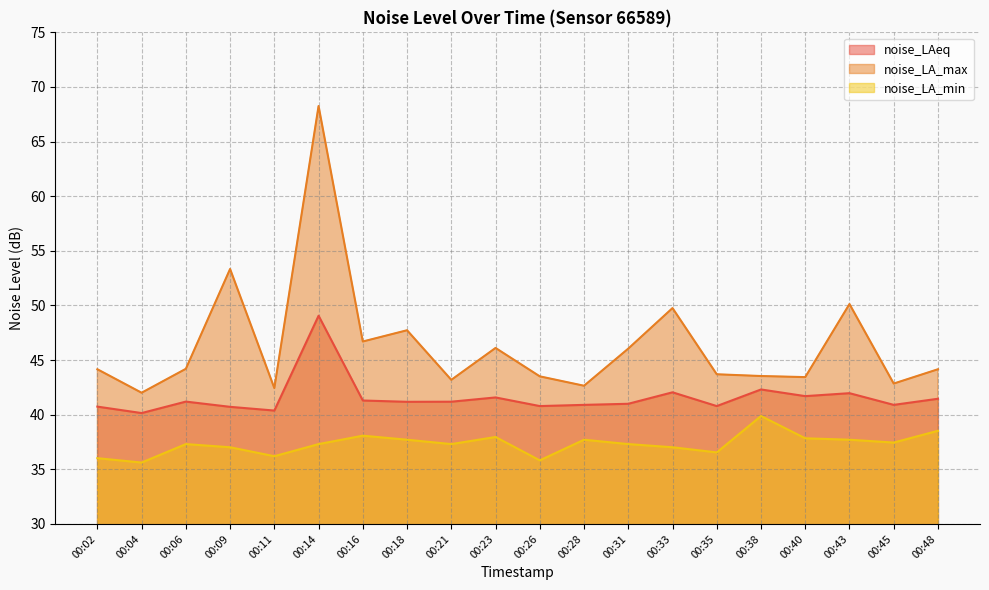

What is the approximate value of noise_LA_min at 00:33?

37.0